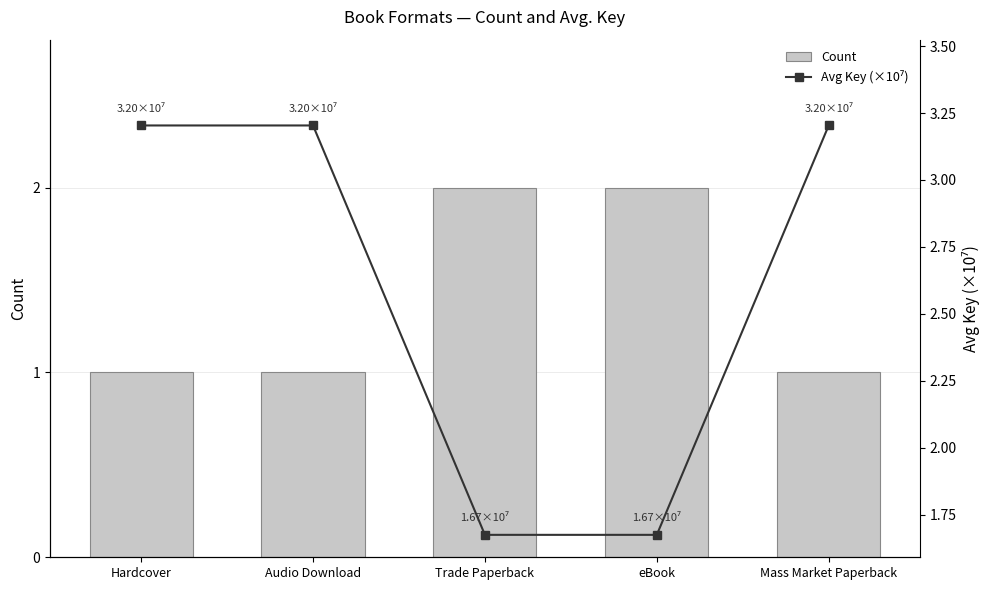

List the labels in order of Avg Key (×10⁷) value, smallest first.

Trade Paperback, eBook, Hardcover, Audio Download, Mass Market Paperback